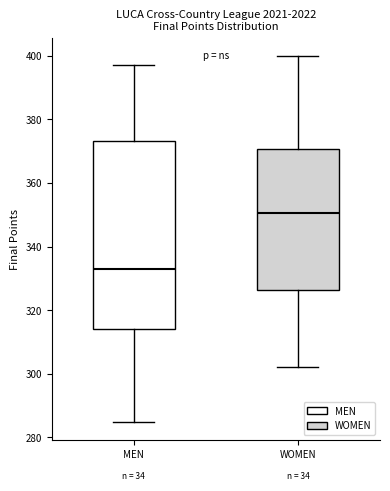

Which box has the lowest median line?

MEN